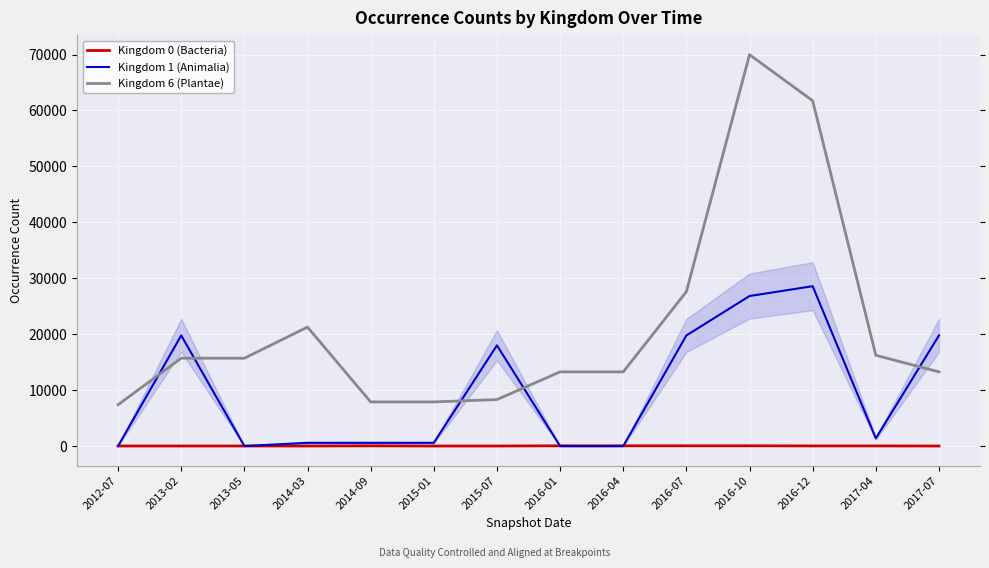

What is the approximate value of Kingdom 1 (Animalia) at 2016-10?

26829